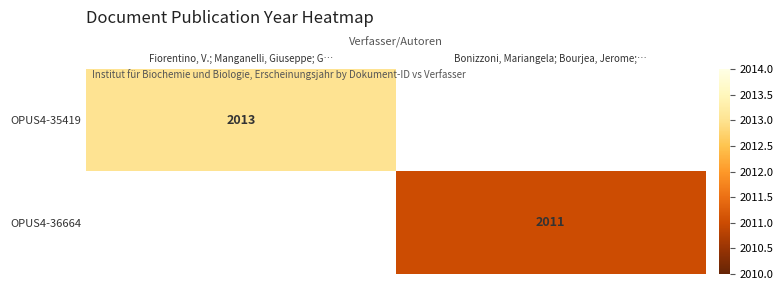

Which category has the highest value across all series?

Fiorentino, V.; Manganelli, Giuseppe; G…